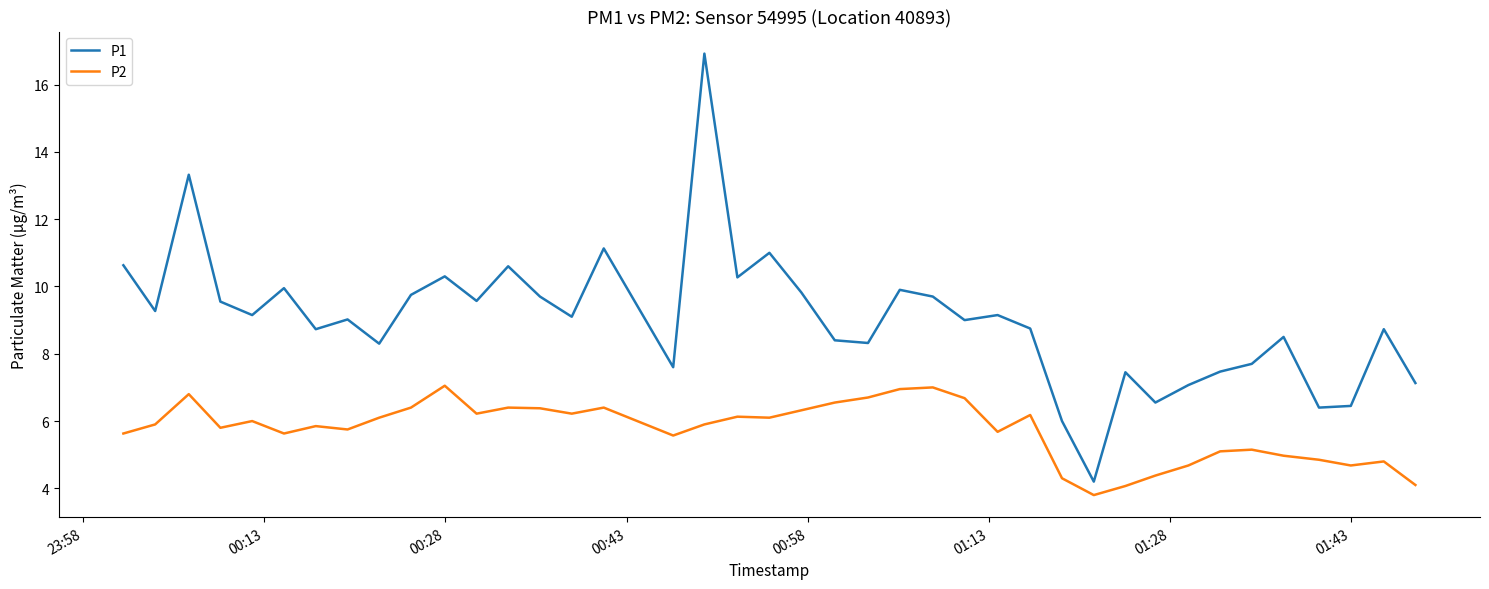

Which series has the widest spread of values?

P1